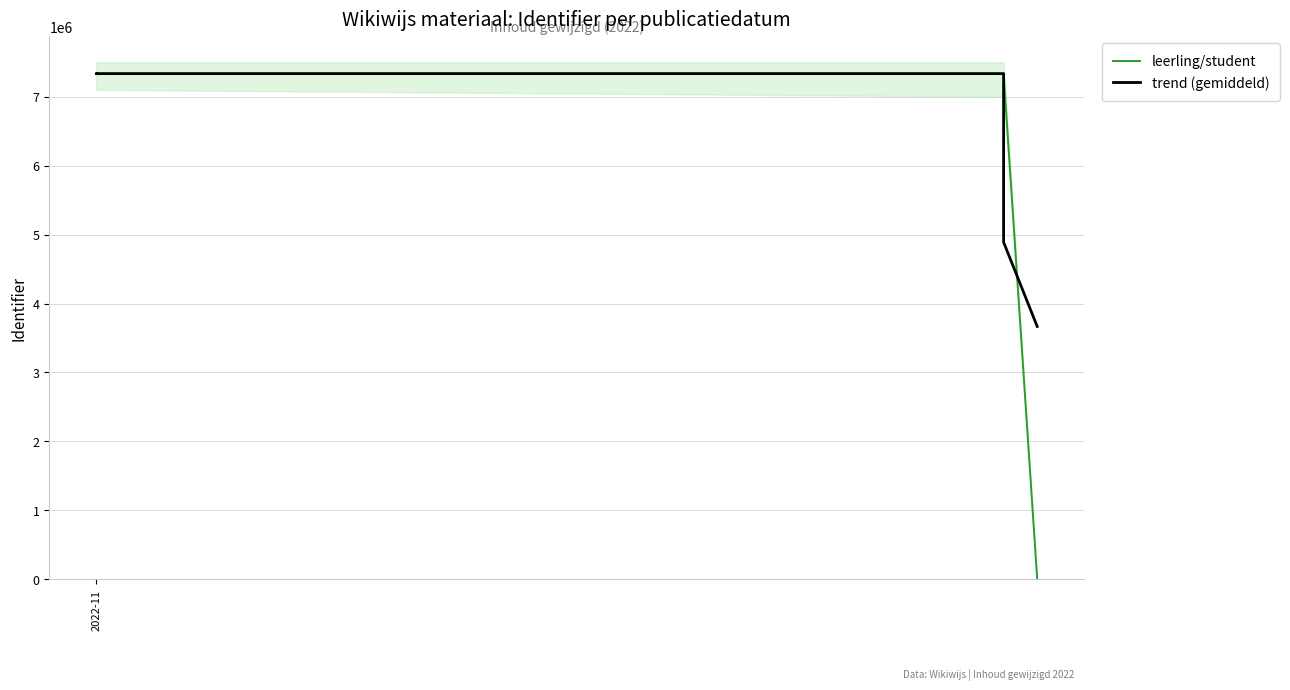

Is this an area chart (filled region under the line)?

No